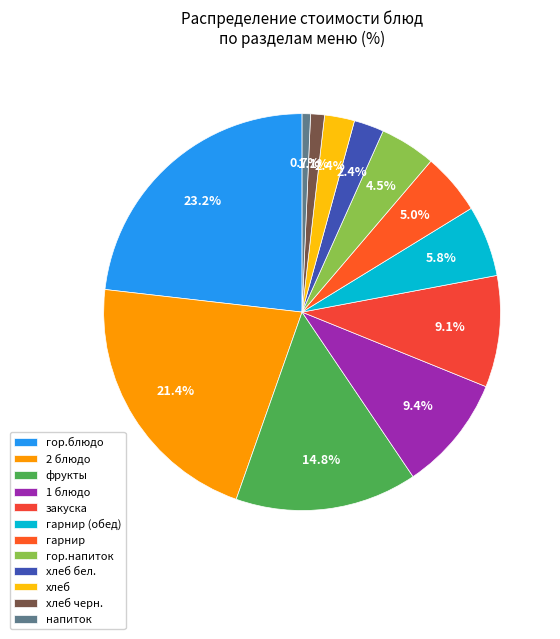

Count the number of slices in the pie.

12